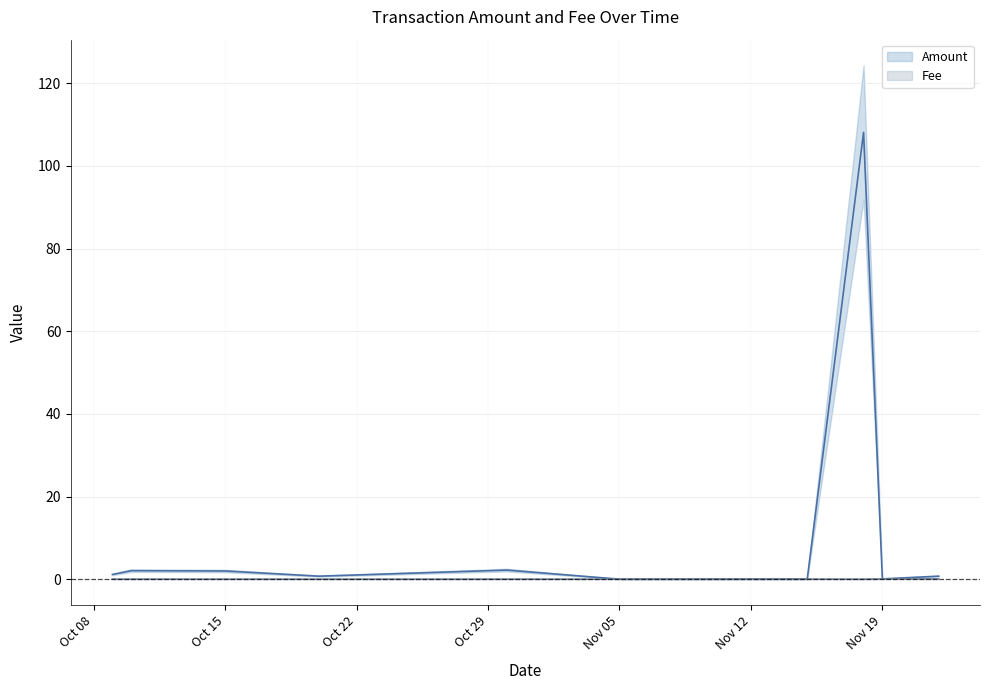

What is the difference between the Amount values at 2018-10-30 and 2018-11-19?

2.1